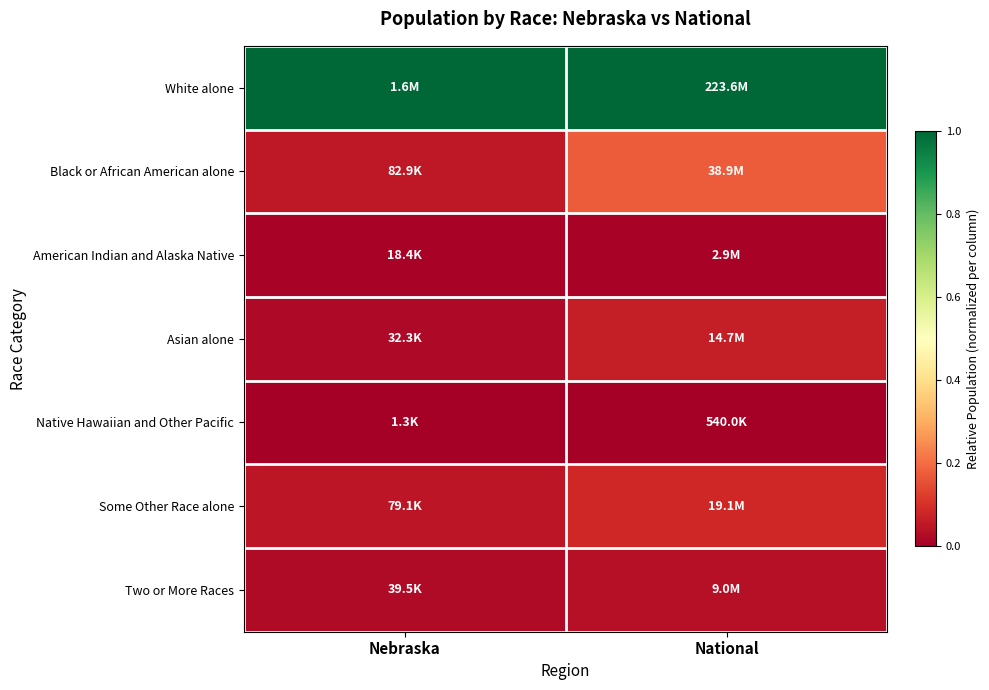

What is the greatest value displayed?

1.0